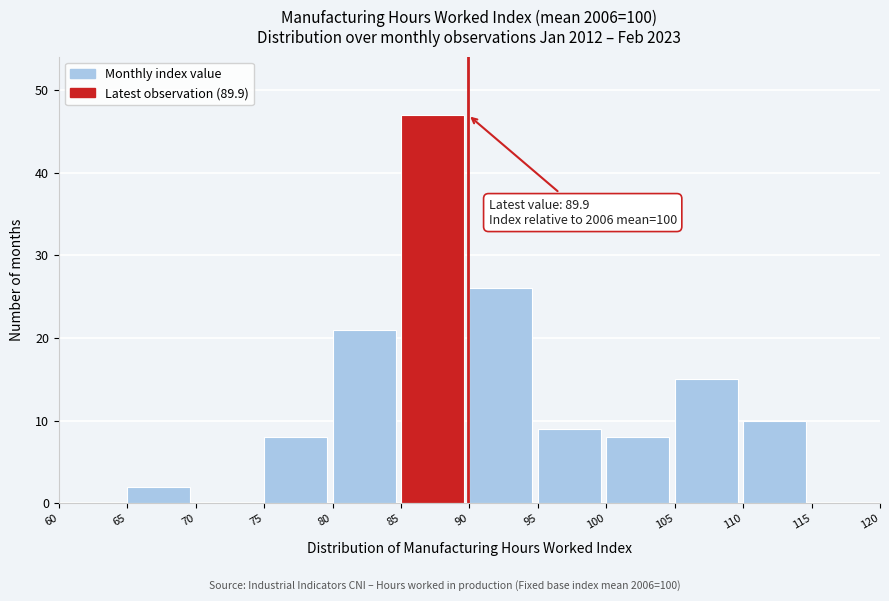

Over which range of the x-axis is the bar tallest?

85 to 90